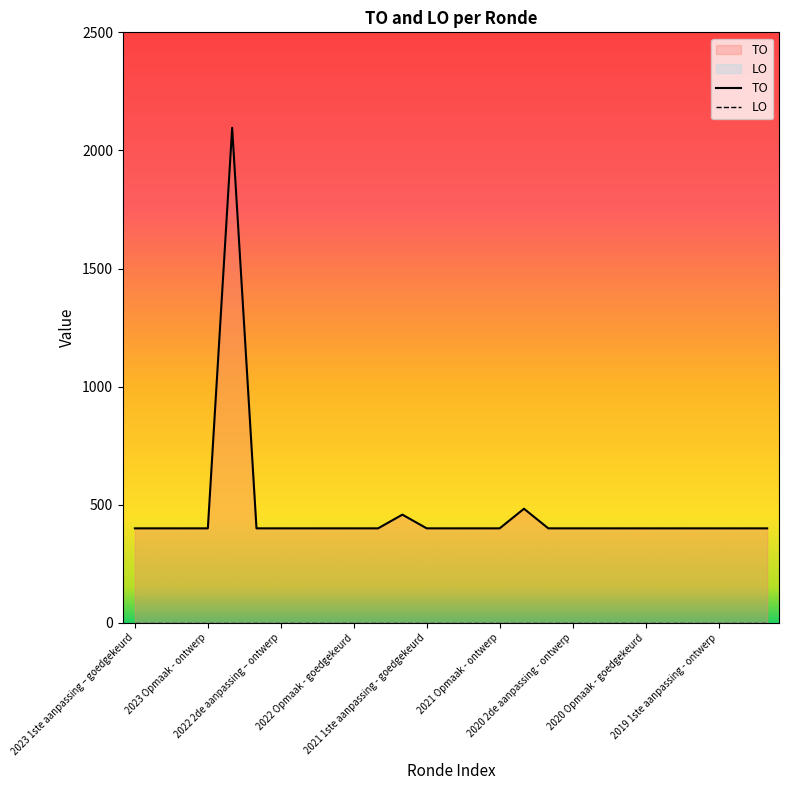

What is the sum of the values at 2022 Opmaak - goedgekeurd and 2020 1ste aanpassing - goedgekeurd?

800